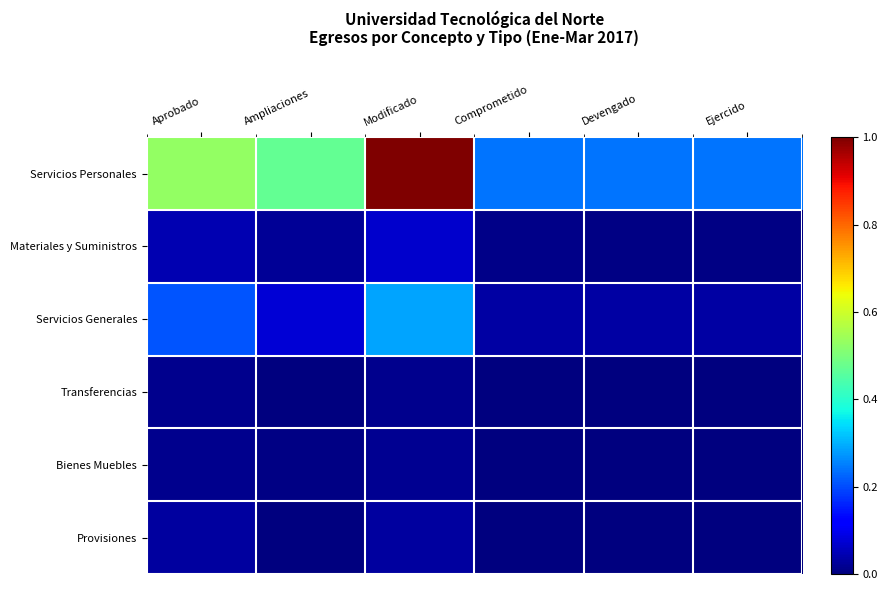

What is the maximum value shown in the chart?

1.0